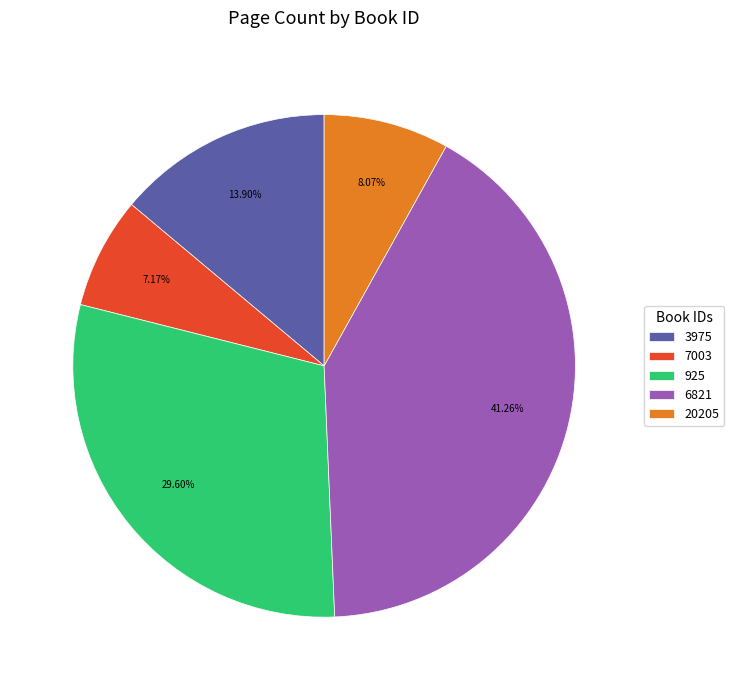

Which category has the biggest portion of the pie?

6821